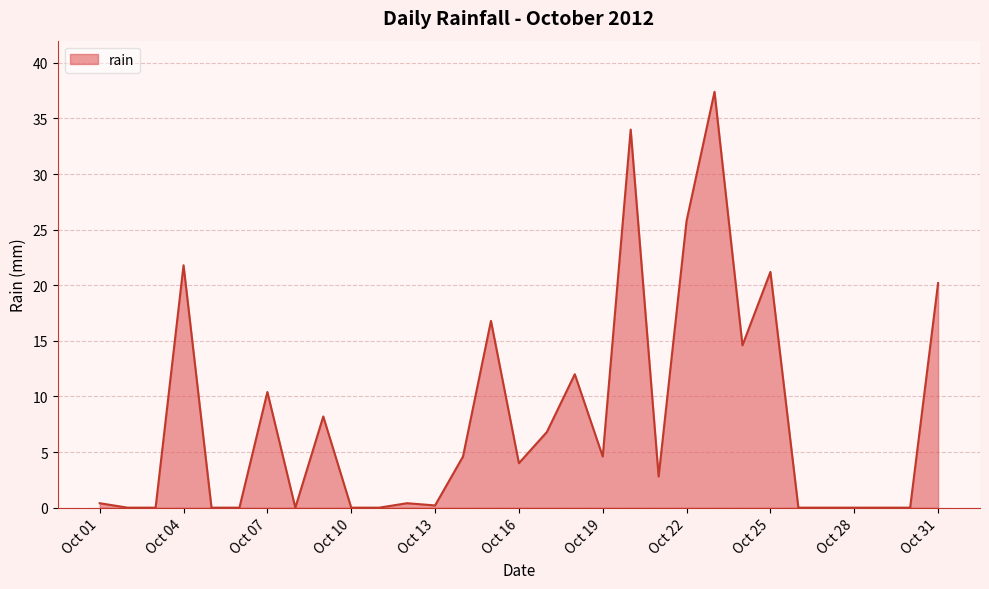

Where is the first local maximum?

Oct 04